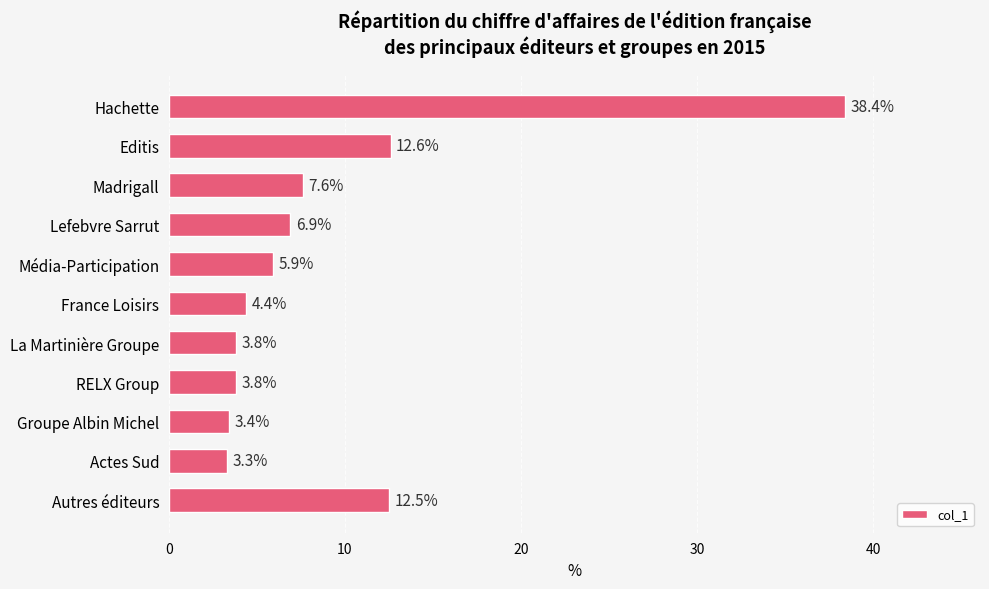

What is the smallest value displayed?

3.3